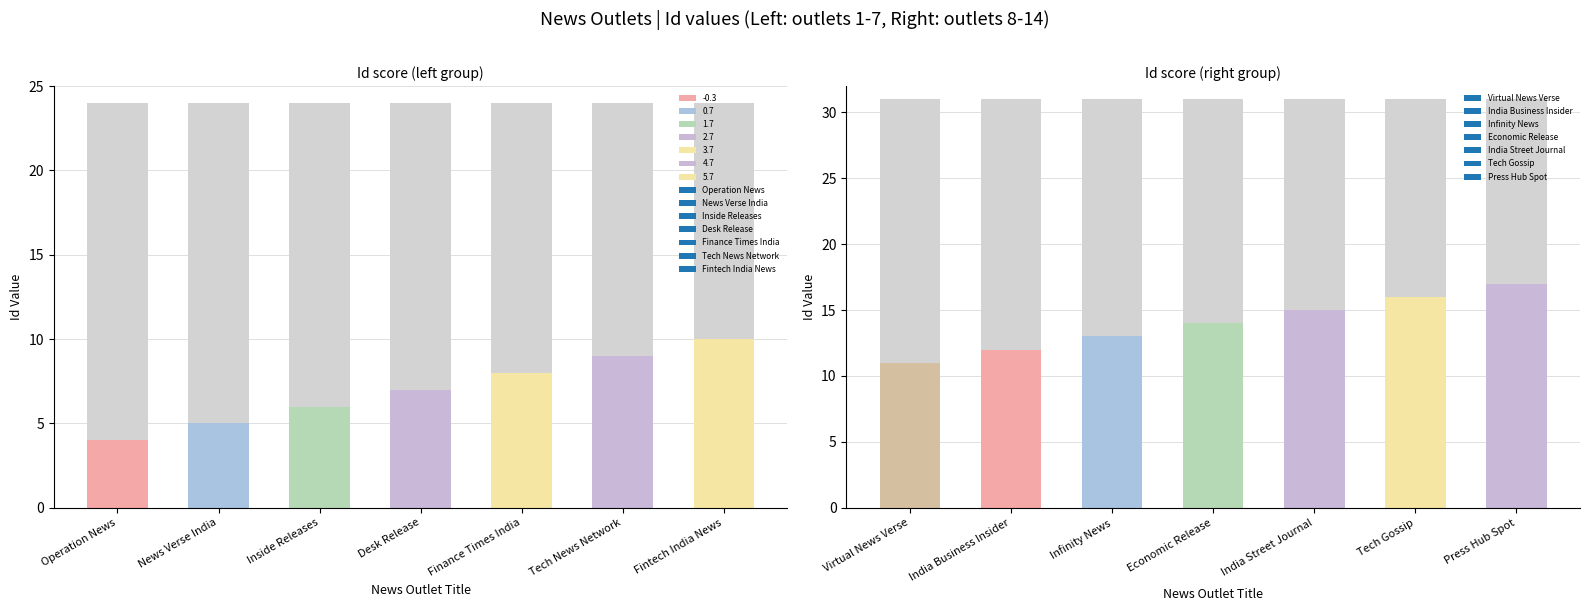

What is the label of the 11th bar from the left?

Economic Release